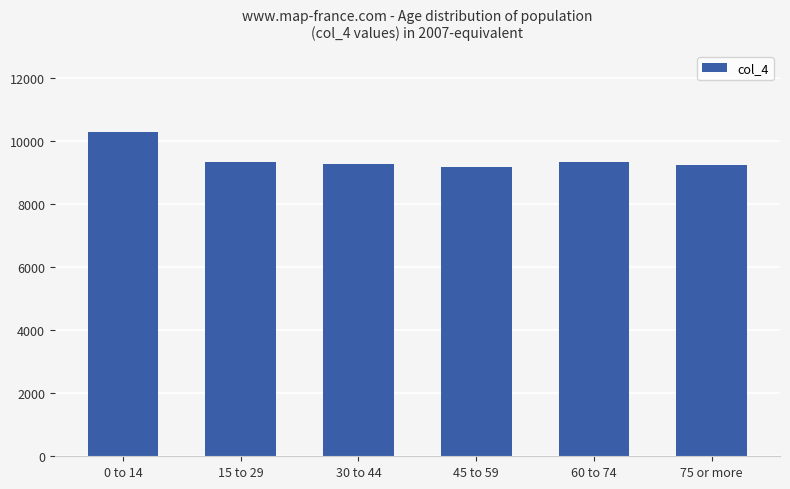

What is the label of the 3rd bar from the left?

30 to 44